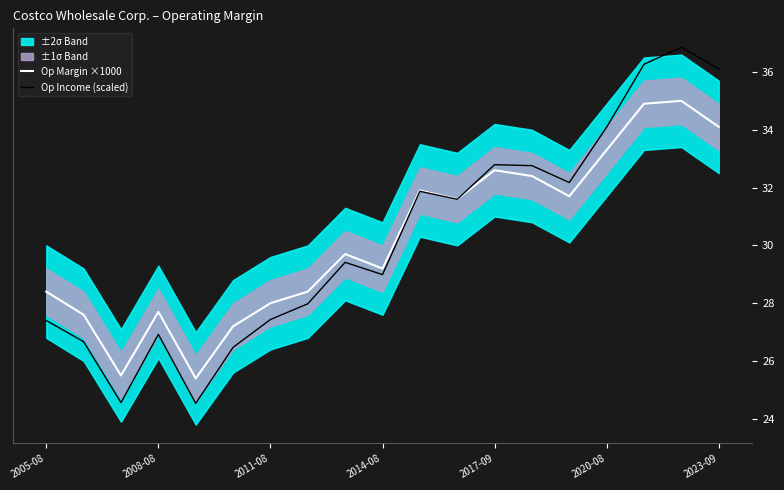

The Op Margin ×1000 series shows 15.4 at 2011-08. True or false?

False